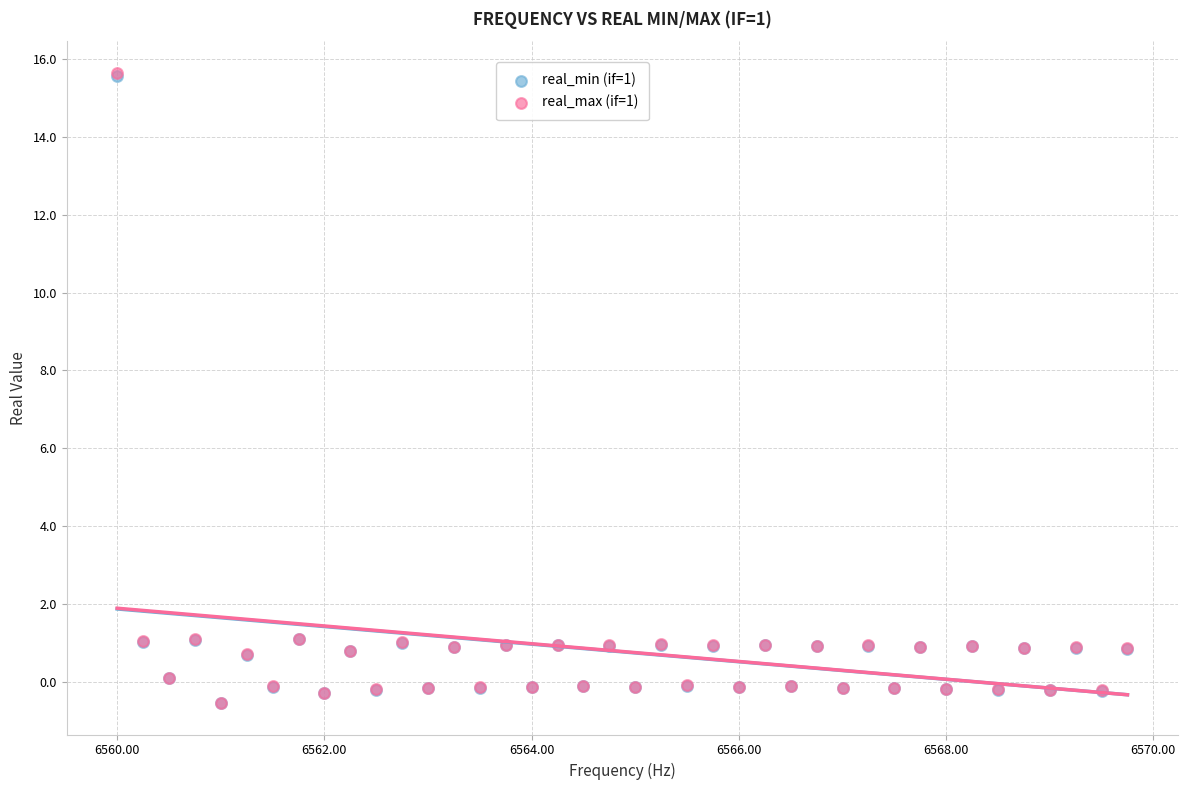

What are all the series names shown in the legend?

real_min (if=1), real_max (if=1)